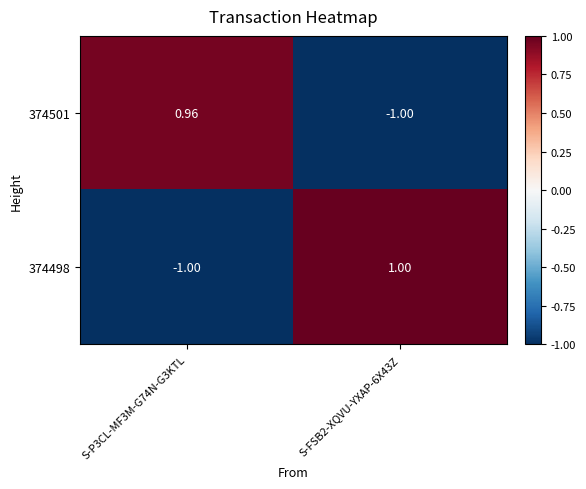

List the series in order of their peak value, lowest first.

374501, 374498